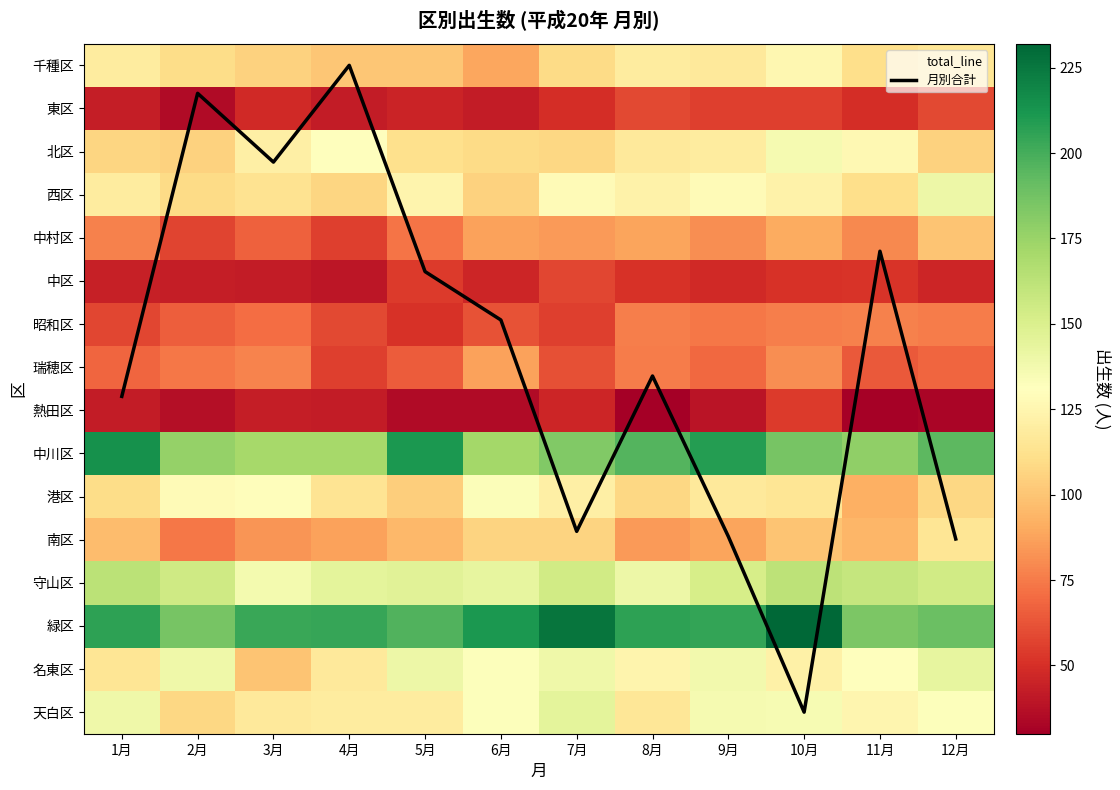

Is it true that 西区 equals 124 at 5月?

True